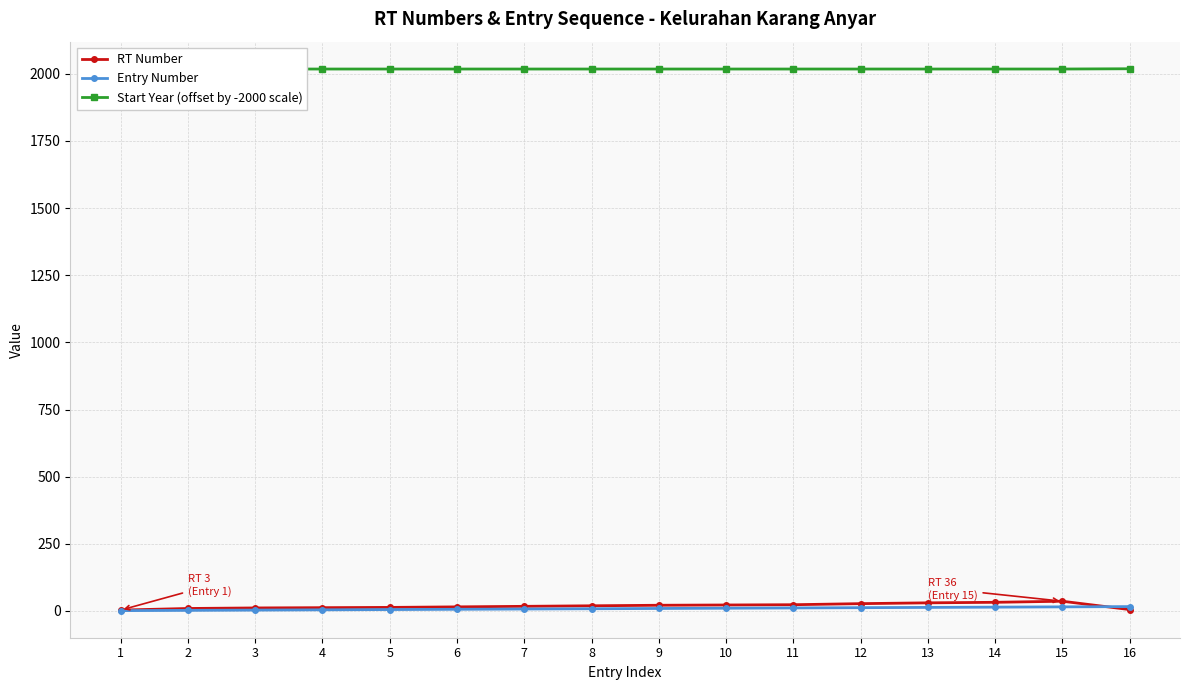

What is the minimum value shown in the chart?

1